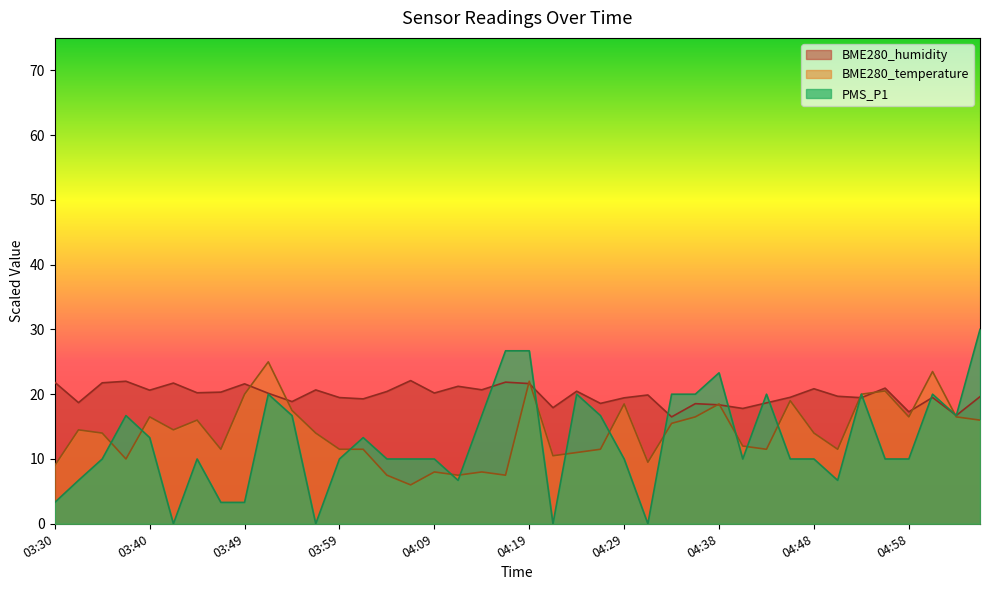

Does the chart have visible grid lines?

No